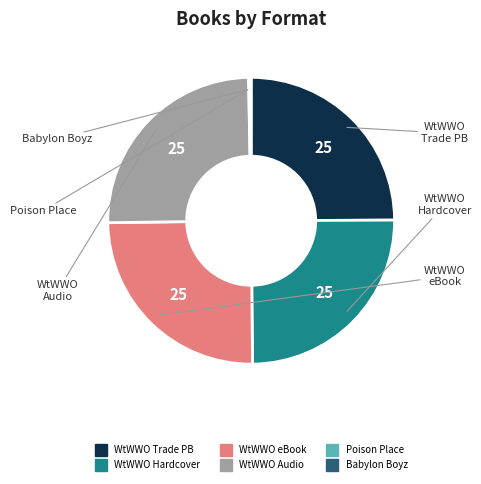

Is there a majority slice in this chart?

No